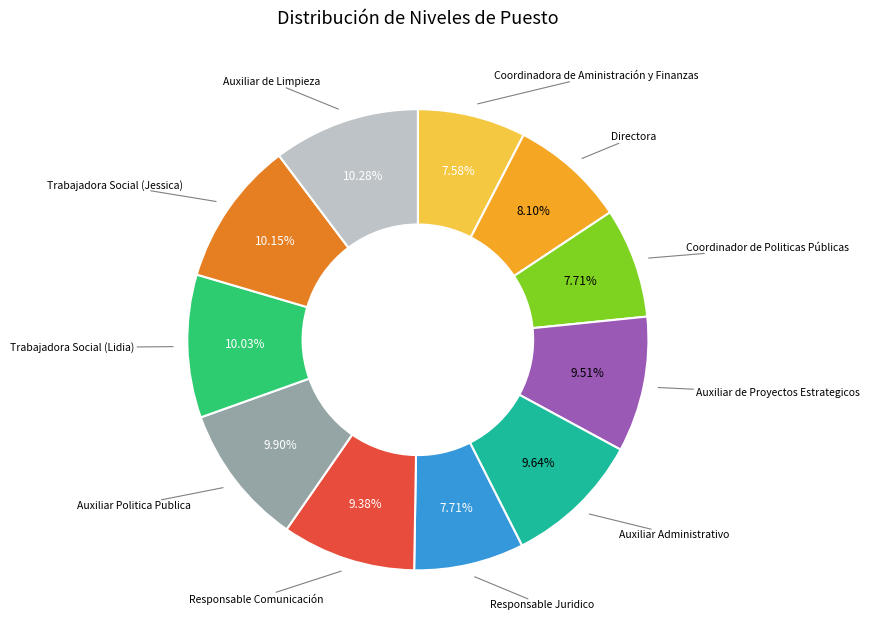

Does any single category account for the majority?

No